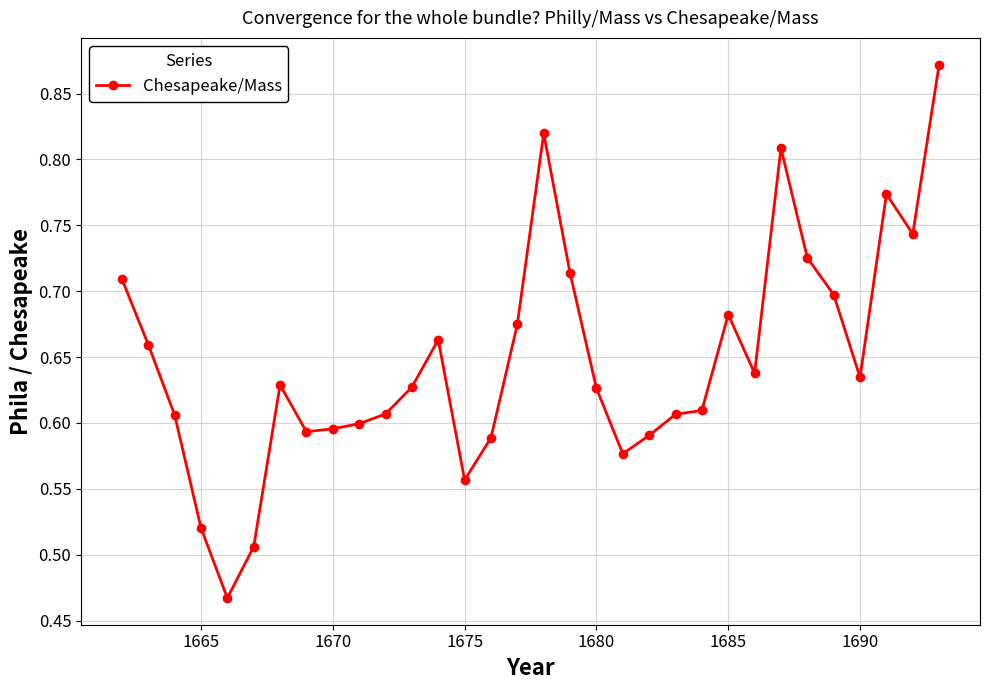

What is the difference between the maximum and minimum values?

0.4